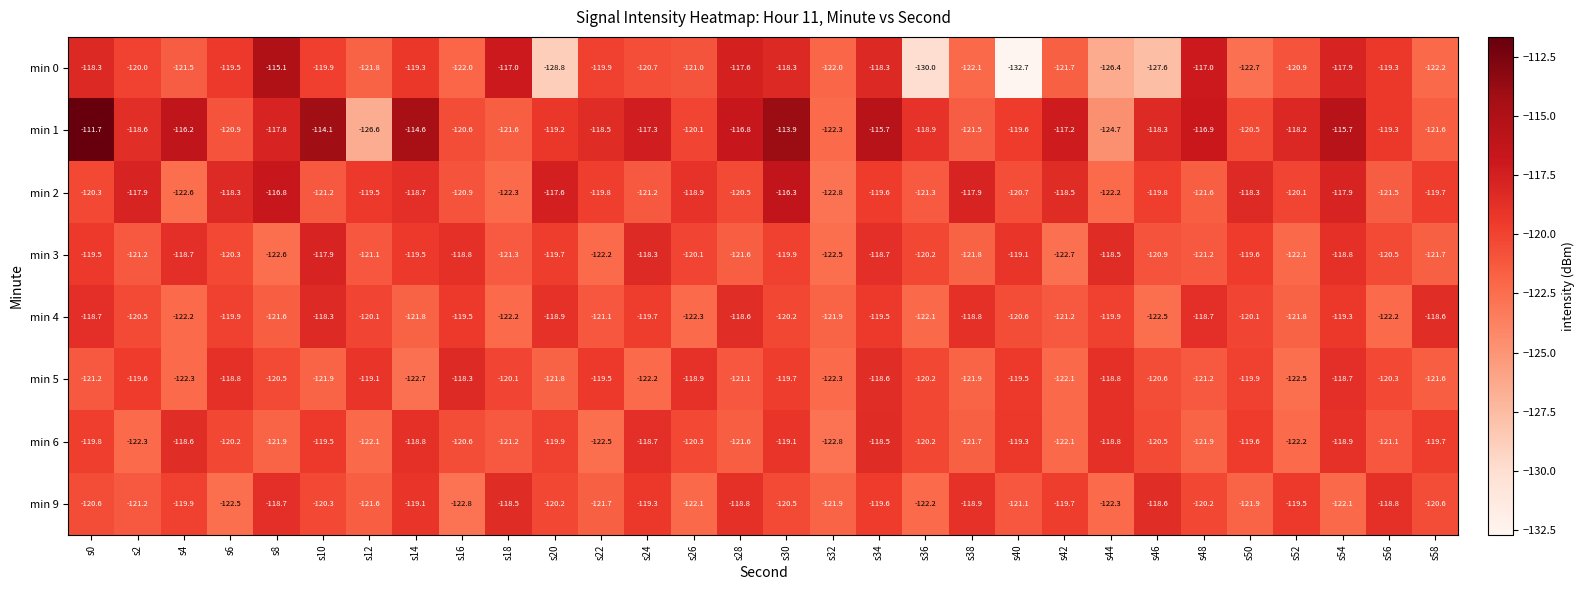

What is the maximum value shown in the chart?

-111.7